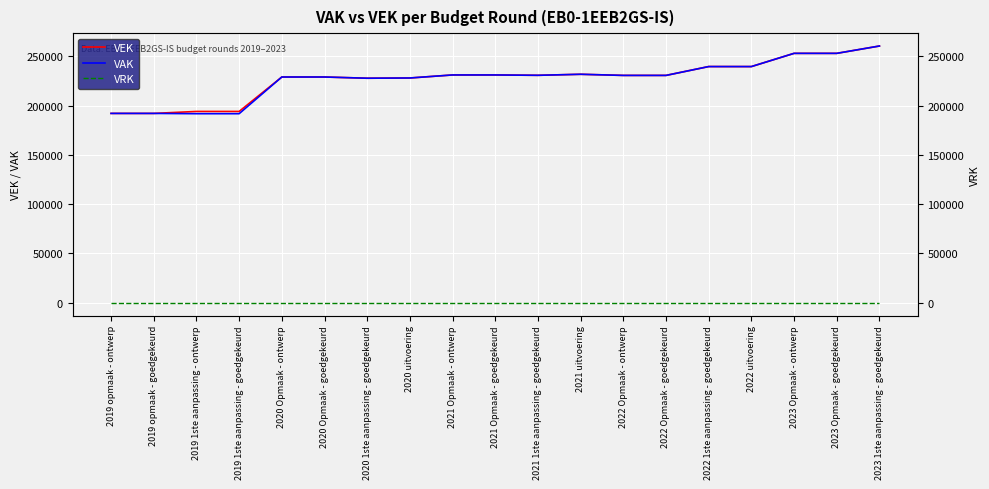

True or false: VAK has more than 2 points higher than both neighbors.

False